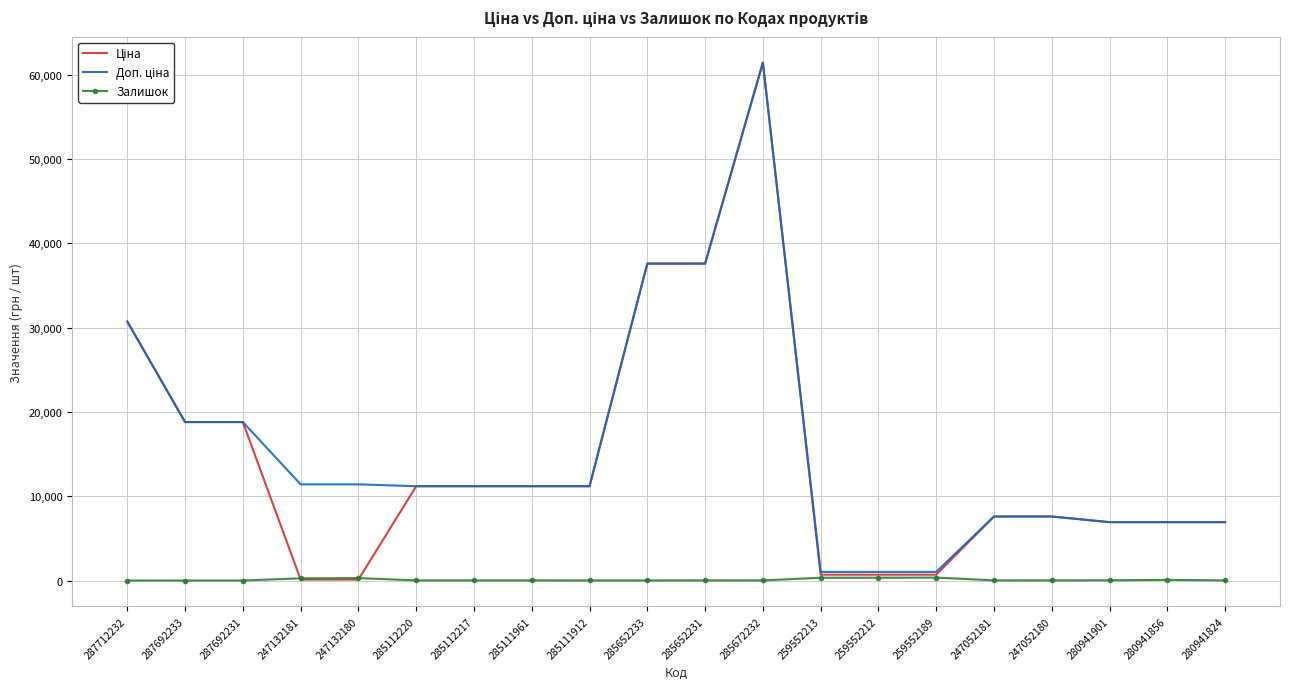

At which category is the sum across all series the highest?

285672232